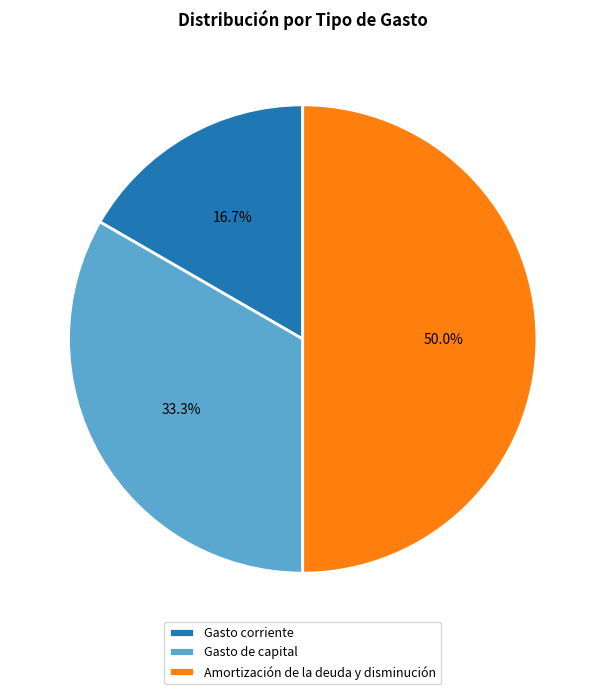

Count the number of slices in the pie.

3